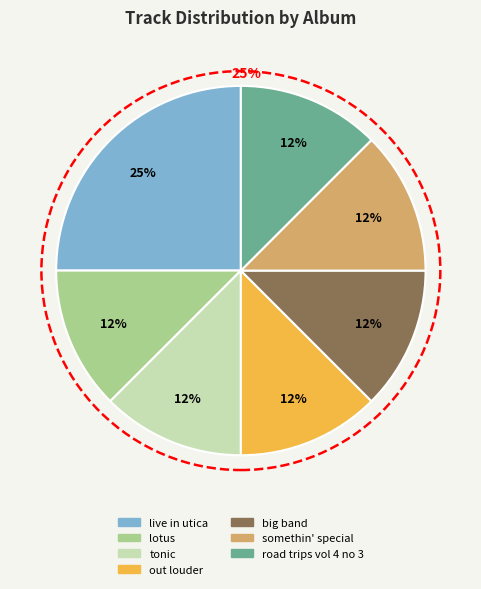

Does lotus represent more than half of the total?

No